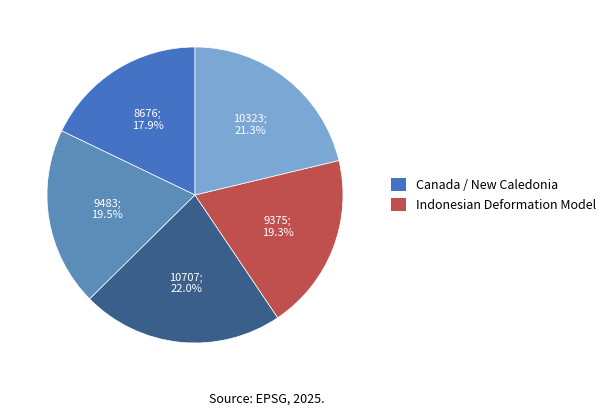

How many segments does this pie chart have?

5